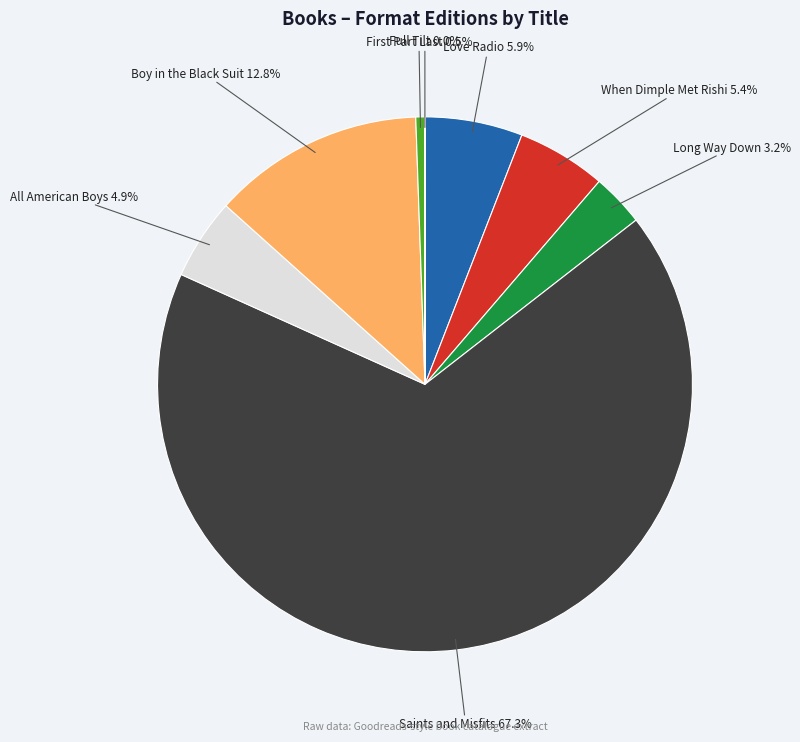

Does any single category account for the majority?

Yes